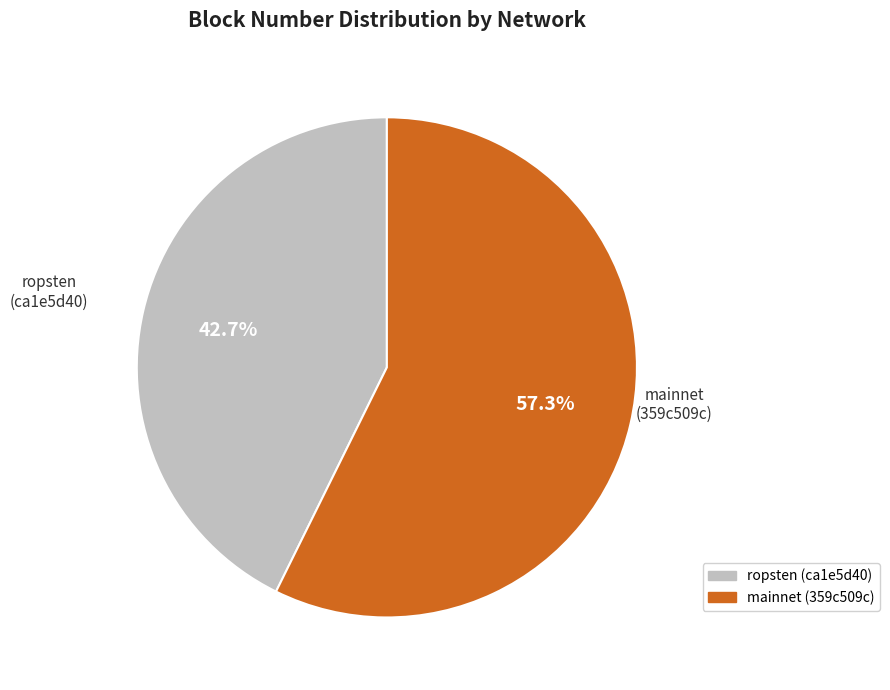

Rank the categories by value from highest to lowest.

mainnet (359c509c), ropsten (ca1e5d40)